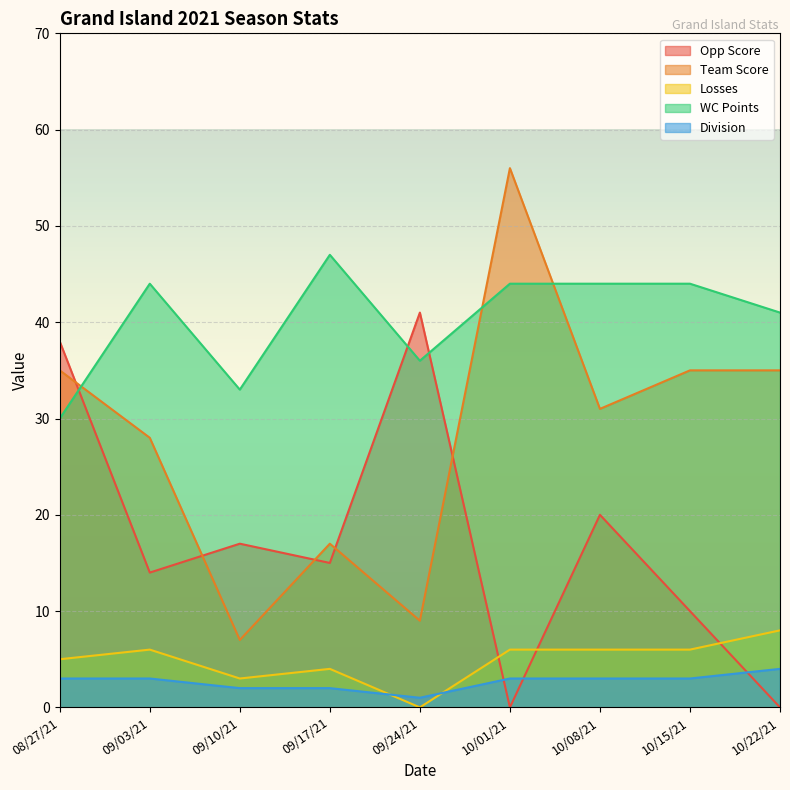

How many interior local valleys does the WC Points series have?

2